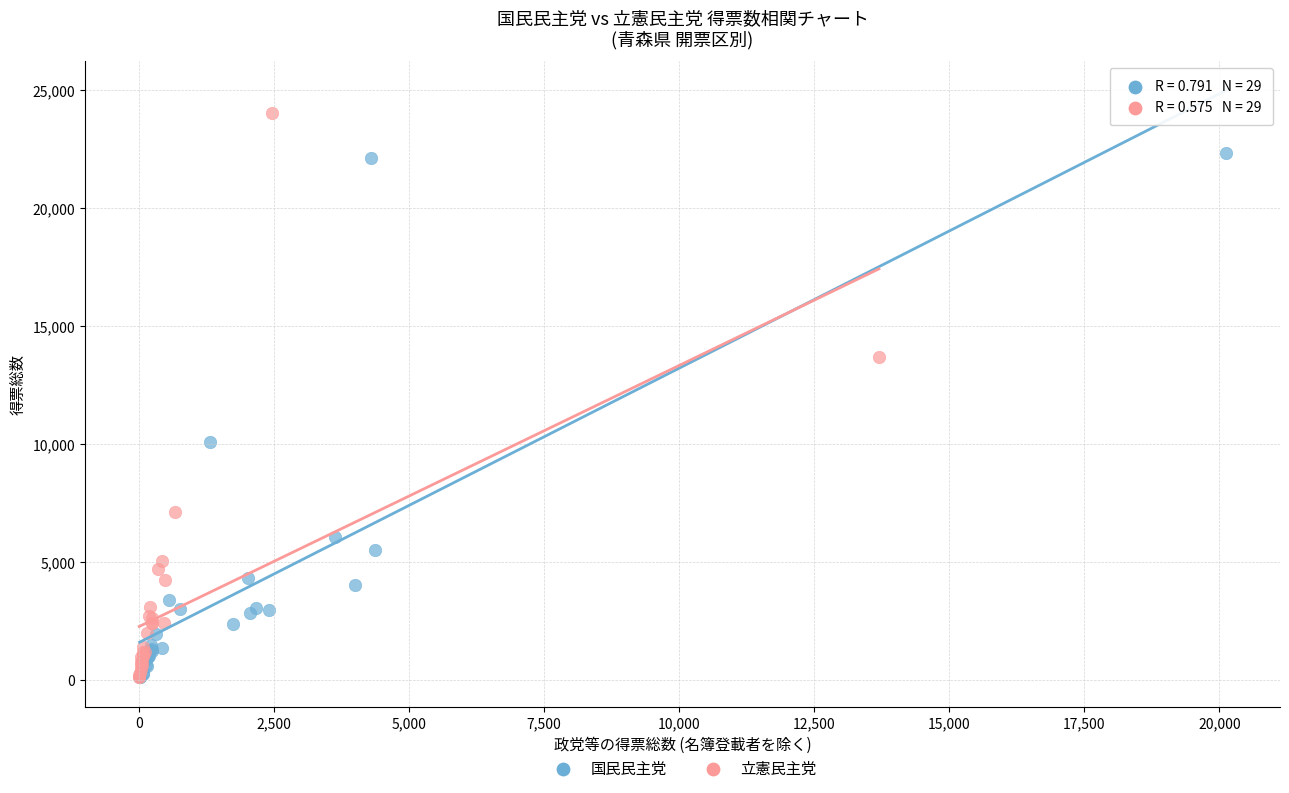

Which series reaches the maximum Y coordinate?

立憲民主党